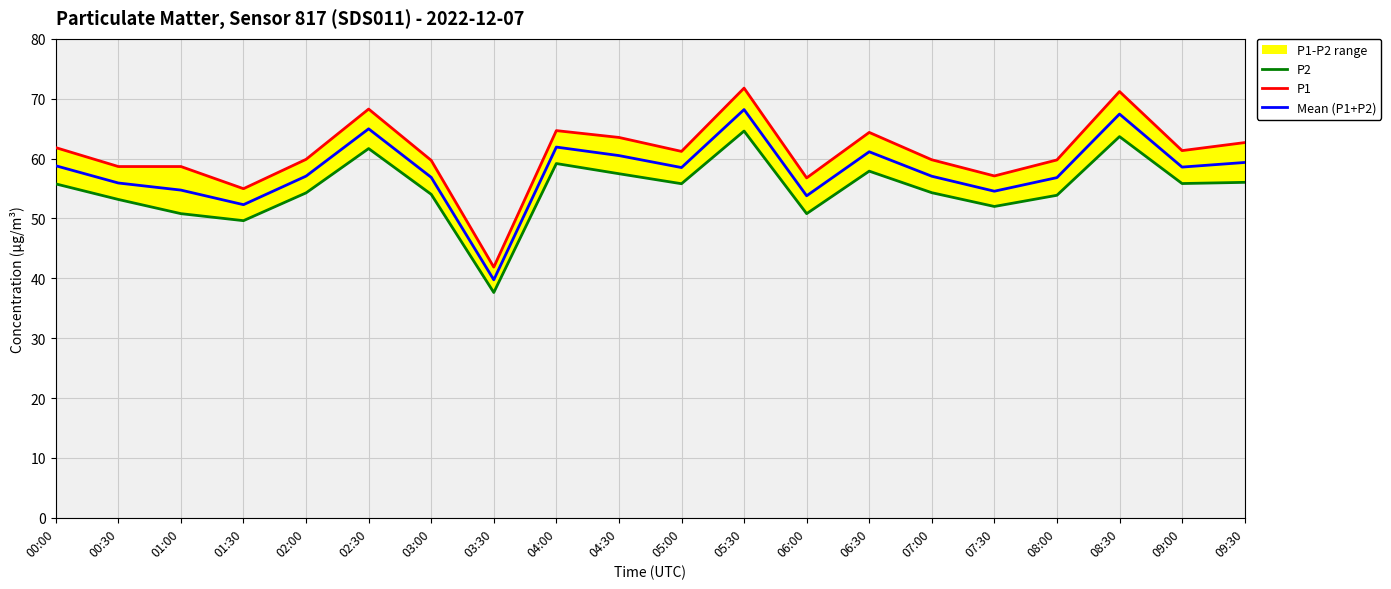

Where is the first local minimum for Mean (P1+P2)?

01:30